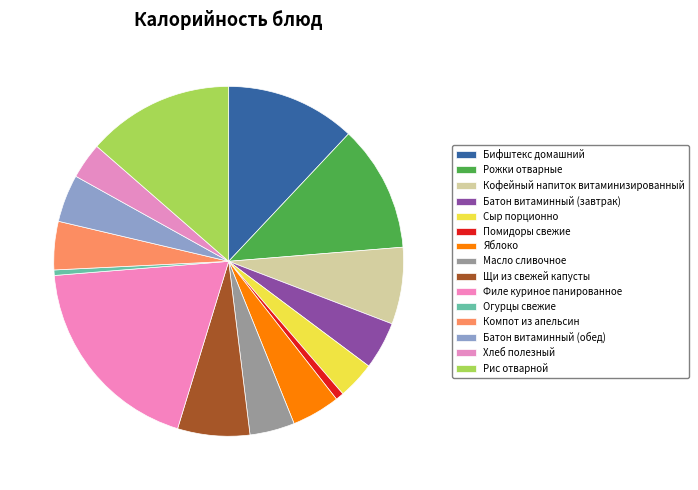

Combined, do Сыр порционно and Бифштекс домашний account for over 50%?

No